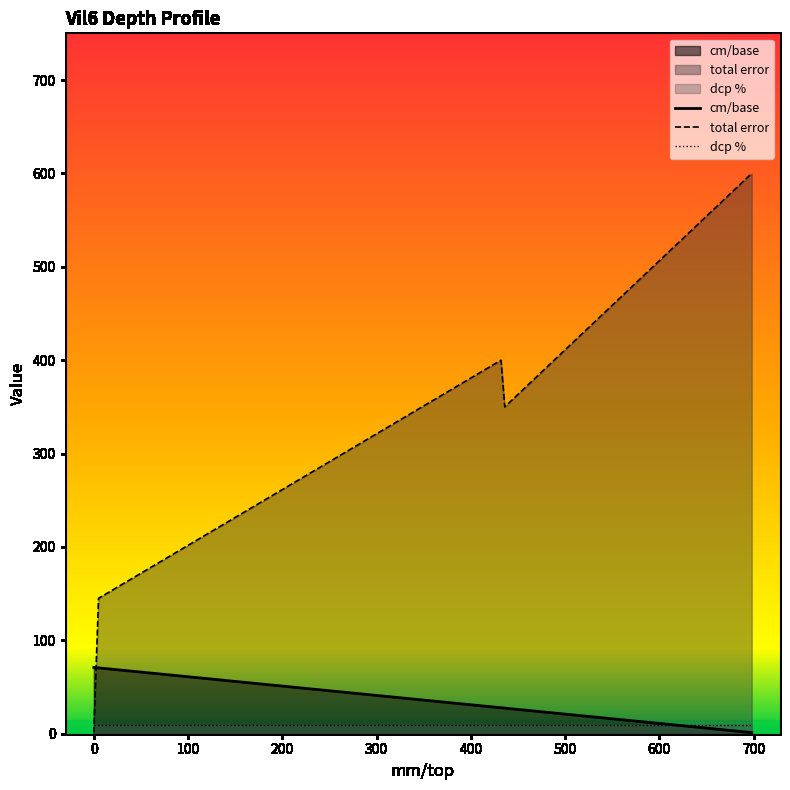

Which has a higher value, 698 or 436?

436